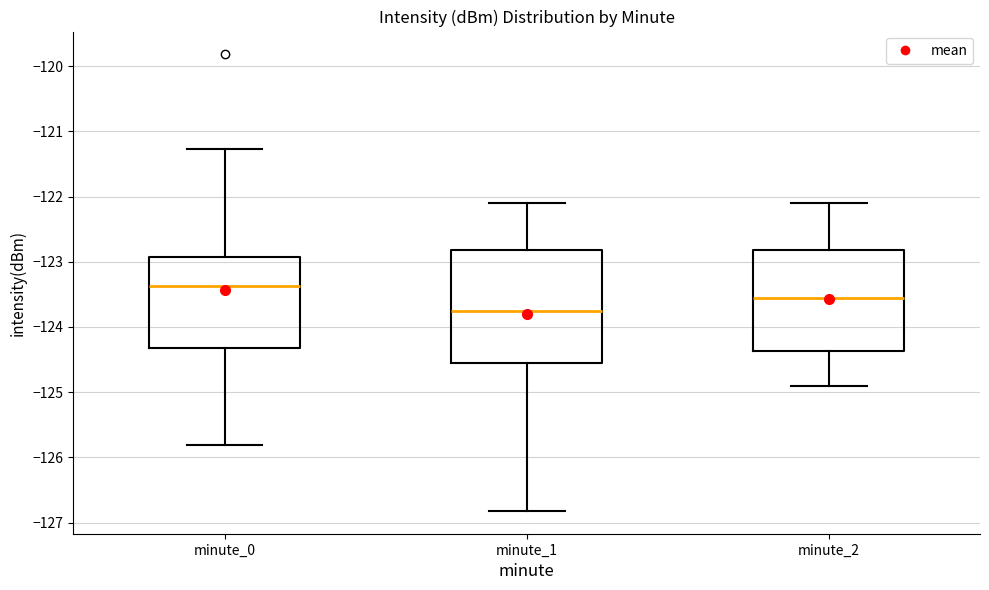

Reading left to right, read every box against the y-axis: the position of its median line, the range the box covers, and the ends of its whiskers. The values are not printed on the chart, so give them approximately, as read against the axis.

minute_0: median -123.4, box -124.3 to -122.9, whiskers -125.8 to -121.3
minute_1: median -123.7, box -124.6 to -122.8, whiskers -126.8 to -122.1
minute_2: median -123.5, box -124.4 to -122.8, whiskers -124.9 to -122.1